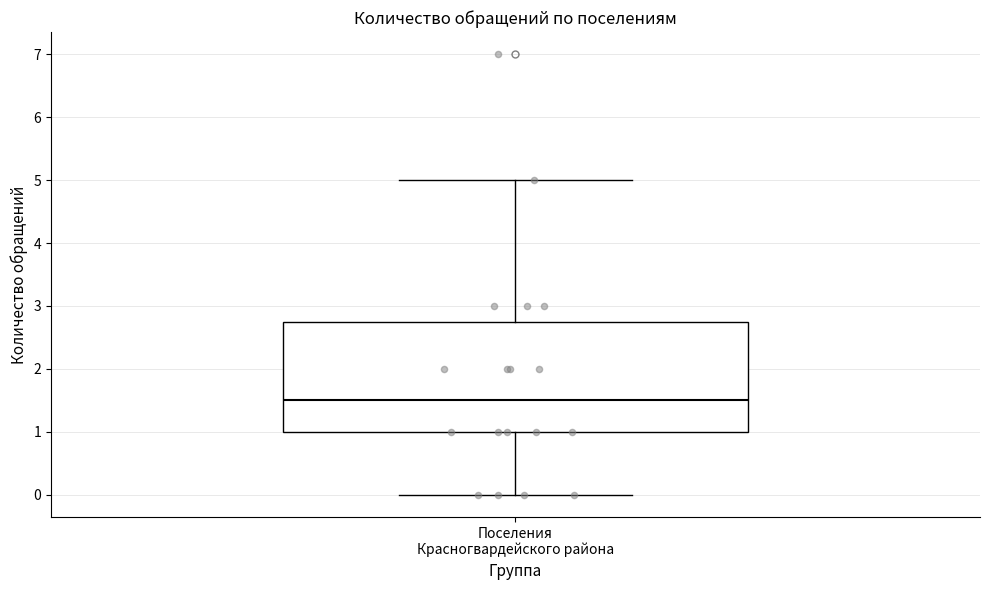

Read this box plot against the y-axis: the position of the median line, the range covered by the box, and the ends of both whiskers. The values are not printed on the chart, so give them approximately, as read against the axis.

median 1.5, box 1.0 to 2.8, whiskers 0.0 to 5.0